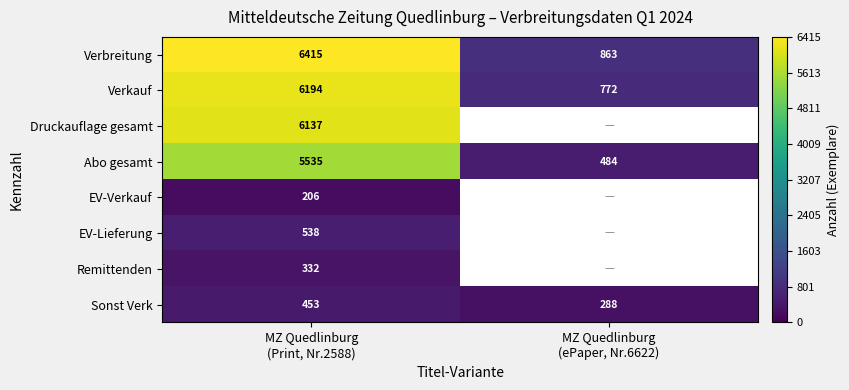

What is the average value of the Verkauf series?

3483